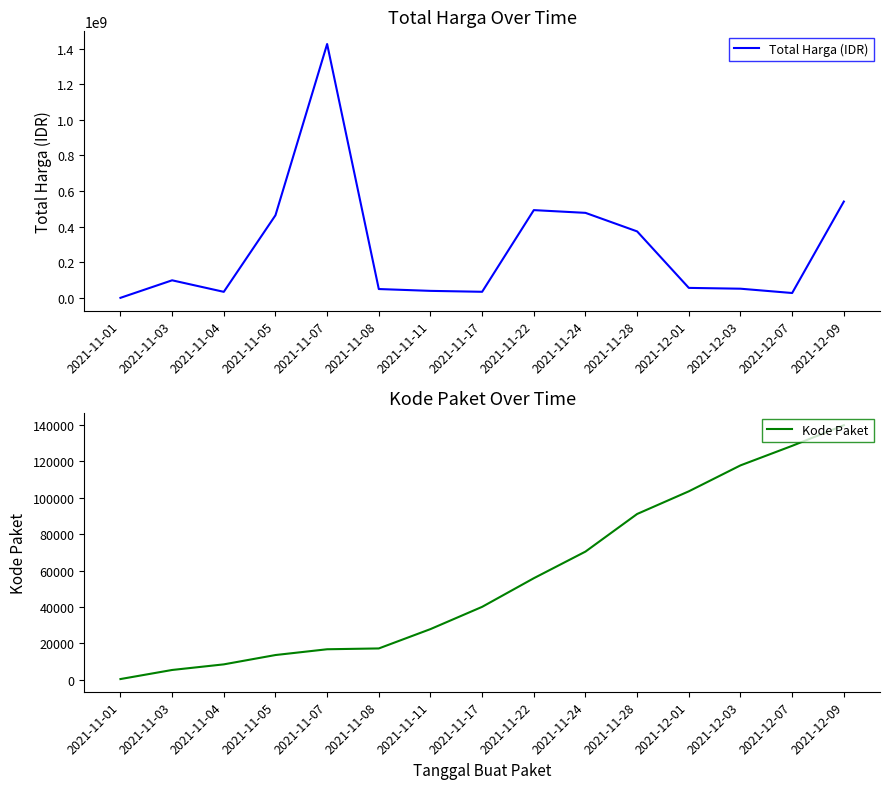

What is the maximum value shown in the chart?

1425867900